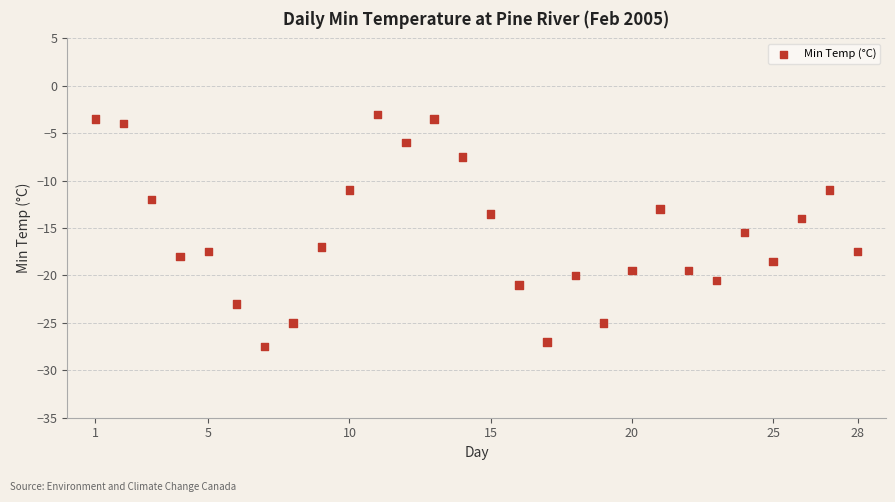

What Y value in the scatter plot is closest to -15?

-15.5